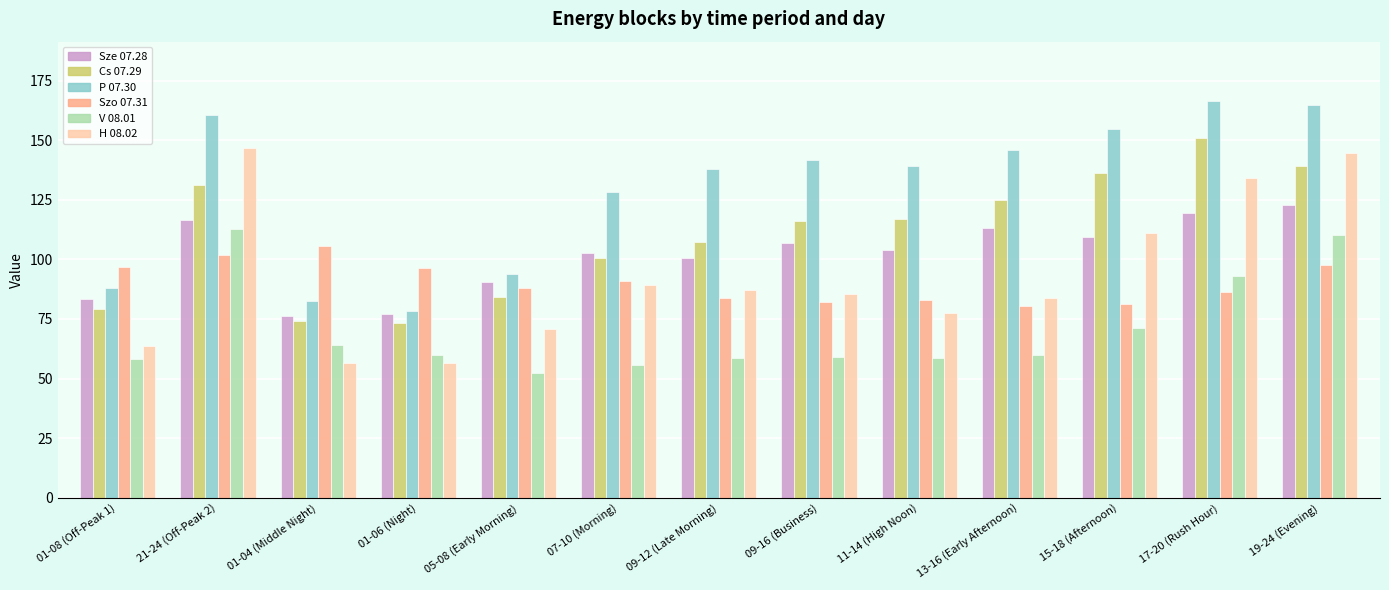

True or false: H 08.02 has a value of 85.5 at 09-16 (Business).

True